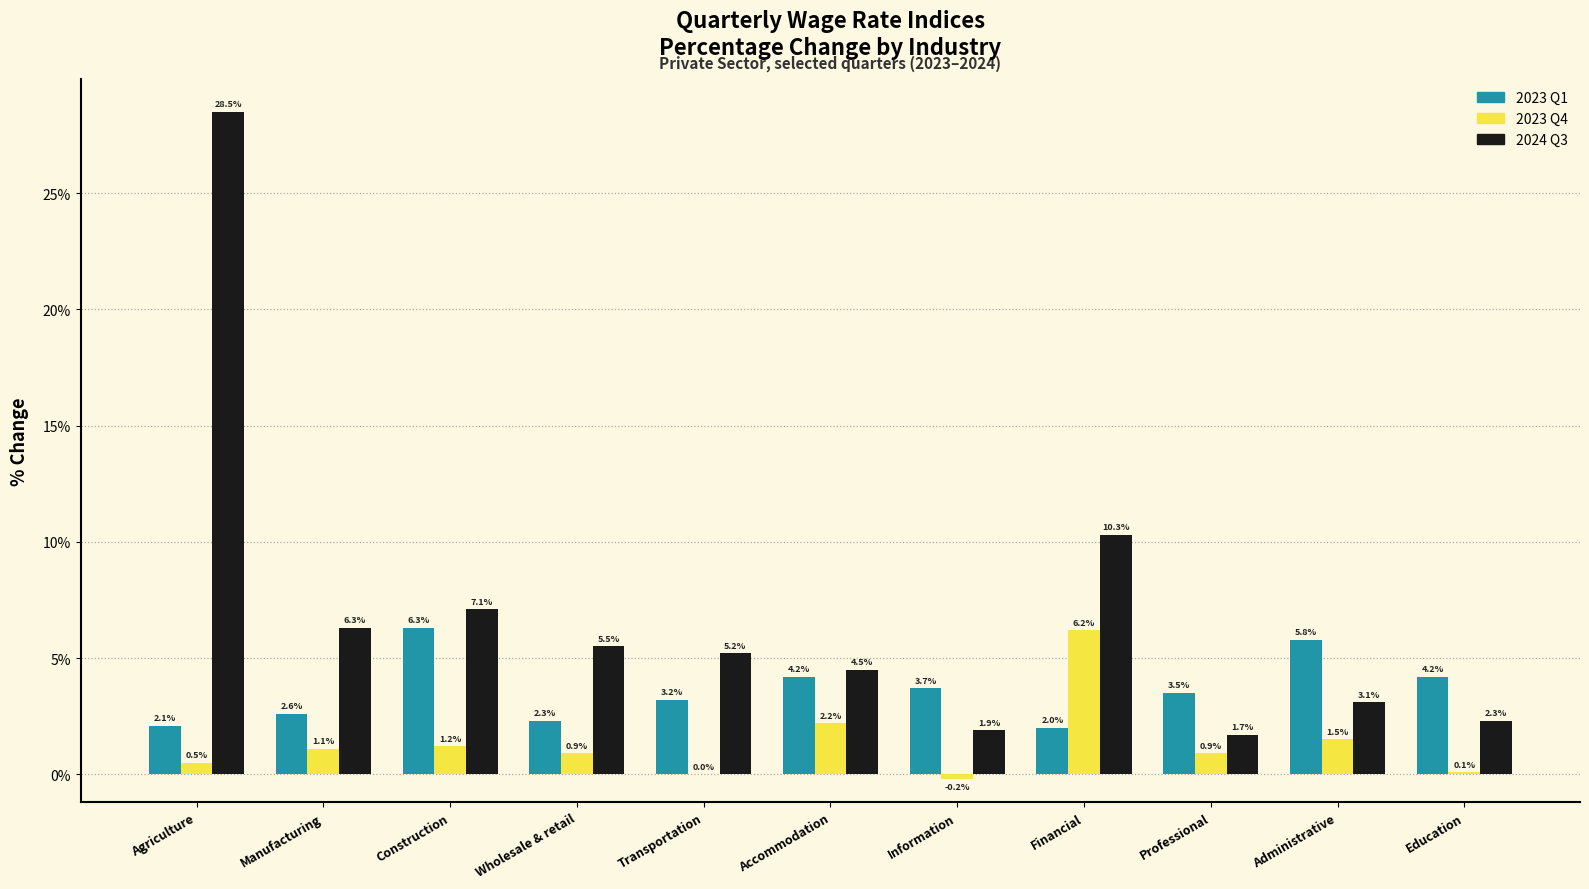

Reading right to left, extract all data points from this chart.

2023 Q1: Education=4.2	Administrative=5.8	Professional=3.5	Financial=2.0	Information=3.7	Accommodation=4.2	Transportation=3.2	Wholesale & retail=2.3	Construction=6.3	Manufacturing=2.6	Agriculture=2.1
2023 Q4: Education=0.1	Administrative=1.5	Professional=0.9	Financial=6.2	Information=-0.2	Accommodation=2.2	Transportation=0.0	Wholesale & retail=0.9	Construction=1.2	Manufacturing=1.1	Agriculture=0.5
2024 Q3: Education=2.3	Administrative=3.1	Professional=1.7	Financial=10.3	Information=1.9	Accommodation=4.5	Transportation=5.2	Wholesale & retail=5.5	Construction=7.1	Manufacturing=6.3	Agriculture=28.5